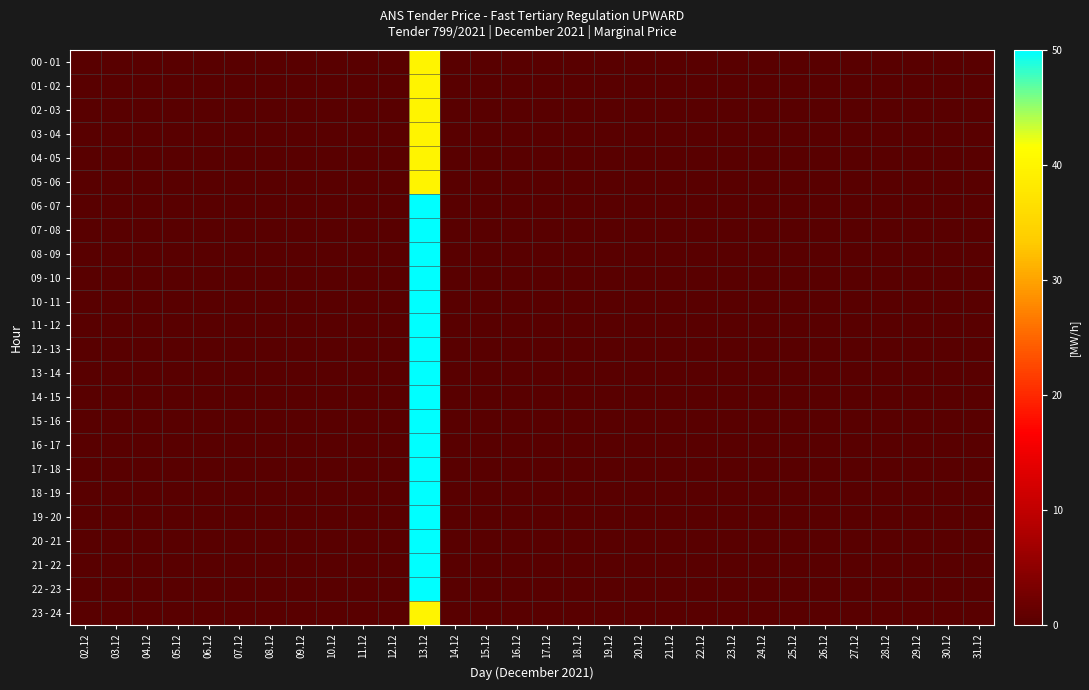

Reading left to right, extract all data points from this chart.

00 - 01: 02.12=0	03.12=0	04.12=0	05.12=0	06.12=0	07.12=0	08.12=0	09.12=0	10.12=0	11.12=0	12.12=0	13.12=40	14.12=0	15.12=0	16.12=0	17.12=0	18.12=0	19.12=0	20.12=0	21.12=0	22.12=0	23.12=0	24.12=0	25.12=0	26.12=0	27.12=0	28.12=0	29.12=0	30.12=0	31.12=0
01 - 02: 02.12=0	03.12=0	04.12=0	05.12=0	06.12=0	07.12=0	08.12=0	09.12=0	10.12=0	11.12=0	12.12=0	13.12=40	14.12=0	15.12=0	16.12=0	17.12=0	18.12=0	19.12=0	20.12=0	21.12=0	22.12=0	23.12=0	24.12=0	25.12=0	26.12=0	27.12=0	28.12=0	29.12=0	30.12=0	31.12=0
02 - 03: 02.12=0	03.12=0	04.12=0	05.12=0	06.12=0	07.12=0	08.12=0	09.12=0	10.12=0	11.12=0	12.12=0	13.12=40	14.12=0	15.12=0	16.12=0	17.12=0	18.12=0	19.12=0	20.12=0	21.12=0	22.12=0	23.12=0	24.12=0	25.12=0	26.12=0	27.12=0	28.12=0	29.12=0	30.12=0	31.12=0
03 - 04: 02.12=0	03.12=0	04.12=0	05.12=0	06.12=0	07.12=0	08.12=0	09.12=0	10.12=0	11.12=0	12.12=0	13.12=40	14.12=0	15.12=0	16.12=0	17.12=0	18.12=0	19.12=0	20.12=0	21.12=0	22.12=0	23.12=0	24.12=0	25.12=0	26.12=0	27.12=0	28.12=0	29.12=0	30.12=0	31.12=0
04 - 05: 02.12=0	03.12=0	04.12=0	05.12=0	06.12=0	07.12=0	08.12=0	09.12=0	10.12=0	11.12=0	12.12=0	13.12=40	14.12=0	15.12=0	16.12=0	17.12=0	18.12=0	19.12=0	20.12=0	21.12=0	22.12=0	23.12=0	24.12=0	25.12=0	26.12=0	27.12=0	28.12=0	29.12=0	30.12=0	31.12=0
05 - 06: 02.12=0	03.12=0	04.12=0	05.12=0	06.12=0	07.12=0	08.12=0	09.12=0	10.12=0	11.12=0	12.12=0	13.12=40	14.12=0	15.12=0	16.12=0	17.12=0	18.12=0	19.12=0	20.12=0	21.12=0	22.12=0	23.12=0	24.12=0	25.12=0	26.12=0	27.12=0	28.12=0	29.12=0	30.12=0	31.12=0
06 - 07: 02.12=0	03.12=0	04.12=0	05.12=0	06.12=0	07.12=0	08.12=0	09.12=0	10.12=0	11.12=0	12.12=0	13.12=50	14.12=0	15.12=0	16.12=0	17.12=0	18.12=0	19.12=0	20.12=0	21.12=0	22.12=0	23.12=0	24.12=0	25.12=0	26.12=0	27.12=0	28.12=0	29.12=0	30.12=0	31.12=0
07 - 08: 02.12=0	03.12=0	04.12=0	05.12=0	06.12=0	07.12=0	08.12=0	09.12=0	10.12=0	11.12=0	12.12=0	13.12=50	14.12=0	15.12=0	16.12=0	17.12=0	18.12=0	19.12=0	20.12=0	21.12=0	22.12=0	23.12=0	24.12=0	25.12=0	26.12=0	27.12=0	28.12=0	29.12=0	30.12=0	31.12=0
08 - 09: 02.12=0	03.12=0	04.12=0	05.12=0	06.12=0	07.12=0	08.12=0	09.12=0	10.12=0	11.12=0	12.12=0	13.12=50	14.12=0	15.12=0	16.12=0	17.12=0	18.12=0	19.12=0	20.12=0	21.12=0	22.12=0	23.12=0	24.12=0	25.12=0	26.12=0	27.12=0	28.12=0	29.12=0	30.12=0	31.12=0
09 - 10: 02.12=0	03.12=0	04.12=0	05.12=0	06.12=0	07.12=0	08.12=0	09.12=0	10.12=0	11.12=0	12.12=0	13.12=50	14.12=0	15.12=0	16.12=0	17.12=0	18.12=0	19.12=0	20.12=0	21.12=0	22.12=0	23.12=0	24.12=0	25.12=0	26.12=0	27.12=0	28.12=0	29.12=0	30.12=0	31.12=0
10 - 11: 02.12=0	03.12=0	04.12=0	05.12=0	06.12=0	07.12=0	08.12=0	09.12=0	10.12=0	11.12=0	12.12=0	13.12=50	14.12=0	15.12=0	16.12=0	17.12=0	18.12=0	19.12=0	20.12=0	21.12=0	22.12=0	23.12=0	24.12=0	25.12=0	26.12=0	27.12=0	28.12=0	29.12=0	30.12=0	31.12=0
11 - 12: 02.12=0	03.12=0	04.12=0	05.12=0	06.12=0	07.12=0	08.12=0	09.12=0	10.12=0	11.12=0	12.12=0	13.12=50	14.12=0	15.12=0	16.12=0	17.12=0	18.12=0	19.12=0	20.12=0	21.12=0	22.12=0	23.12=0	24.12=0	25.12=0	26.12=0	27.12=0	28.12=0	29.12=0	30.12=0	31.12=0
12 - 13: 02.12=0	03.12=0	04.12=0	05.12=0	06.12=0	07.12=0	08.12=0	09.12=0	10.12=0	11.12=0	12.12=0	13.12=50	14.12=0	15.12=0	16.12=0	17.12=0	18.12=0	19.12=0	20.12=0	21.12=0	22.12=0	23.12=0	24.12=0	25.12=0	26.12=0	27.12=0	28.12=0	29.12=0	30.12=0	31.12=0
13 - 14: 02.12=0	03.12=0	04.12=0	05.12=0	06.12=0	07.12=0	08.12=0	09.12=0	10.12=0	11.12=0	12.12=0	13.12=50	14.12=0	15.12=0	16.12=0	17.12=0	18.12=0	19.12=0	20.12=0	21.12=0	22.12=0	23.12=0	24.12=0	25.12=0	26.12=0	27.12=0	28.12=0	29.12=0	30.12=0	31.12=0
14 - 15: 02.12=0	03.12=0	04.12=0	05.12=0	06.12=0	07.12=0	08.12=0	09.12=0	10.12=0	11.12=0	12.12=0	13.12=50	14.12=0	15.12=0	16.12=0	17.12=0	18.12=0	19.12=0	20.12=0	21.12=0	22.12=0	23.12=0	24.12=0	25.12=0	26.12=0	27.12=0	28.12=0	29.12=0	30.12=0	31.12=0
15 - 16: 02.12=0	03.12=0	04.12=0	05.12=0	06.12=0	07.12=0	08.12=0	09.12=0	10.12=0	11.12=0	12.12=0	13.12=50	14.12=0	15.12=0	16.12=0	17.12=0	18.12=0	19.12=0	20.12=0	21.12=0	22.12=0	23.12=0	24.12=0	25.12=0	26.12=0	27.12=0	28.12=0	29.12=0	30.12=0	31.12=0
16 - 17: 02.12=0	03.12=0	04.12=0	05.12=0	06.12=0	07.12=0	08.12=0	09.12=0	10.12=0	11.12=0	12.12=0	13.12=50	14.12=0	15.12=0	16.12=0	17.12=0	18.12=0	19.12=0	20.12=0	21.12=0	22.12=0	23.12=0	24.12=0	25.12=0	26.12=0	27.12=0	28.12=0	29.12=0	30.12=0	31.12=0
17 - 18: 02.12=0	03.12=0	04.12=0	05.12=0	06.12=0	07.12=0	08.12=0	09.12=0	10.12=0	11.12=0	12.12=0	13.12=50	14.12=0	15.12=0	16.12=0	17.12=0	18.12=0	19.12=0	20.12=0	21.12=0	22.12=0	23.12=0	24.12=0	25.12=0	26.12=0	27.12=0	28.12=0	29.12=0	30.12=0	31.12=0
18 - 19: 02.12=0	03.12=0	04.12=0	05.12=0	06.12=0	07.12=0	08.12=0	09.12=0	10.12=0	11.12=0	12.12=0	13.12=50	14.12=0	15.12=0	16.12=0	17.12=0	18.12=0	19.12=0	20.12=0	21.12=0	22.12=0	23.12=0	24.12=0	25.12=0	26.12=0	27.12=0	28.12=0	29.12=0	30.12=0	31.12=0
19 - 20: 02.12=0	03.12=0	04.12=0	05.12=0	06.12=0	07.12=0	08.12=0	09.12=0	10.12=0	11.12=0	12.12=0	13.12=50	14.12=0	15.12=0	16.12=0	17.12=0	18.12=0	19.12=0	20.12=0	21.12=0	22.12=0	23.12=0	24.12=0	25.12=0	26.12=0	27.12=0	28.12=0	29.12=0	30.12=0	31.12=0
20 - 21: 02.12=0	03.12=0	04.12=0	05.12=0	06.12=0	07.12=0	08.12=0	09.12=0	10.12=0	11.12=0	12.12=0	13.12=50	14.12=0	15.12=0	16.12=0	17.12=0	18.12=0	19.12=0	20.12=0	21.12=0	22.12=0	23.12=0	24.12=0	25.12=0	26.12=0	27.12=0	28.12=0	29.12=0	30.12=0	31.12=0
21 - 22: 02.12=0	03.12=0	04.12=0	05.12=0	06.12=0	07.12=0	08.12=0	09.12=0	10.12=0	11.12=0	12.12=0	13.12=50	14.12=0	15.12=0	16.12=0	17.12=0	18.12=0	19.12=0	20.12=0	21.12=0	22.12=0	23.12=0	24.12=0	25.12=0	26.12=0	27.12=0	28.12=0	29.12=0	30.12=0	31.12=0
22 - 23: 02.12=0	03.12=0	04.12=0	05.12=0	06.12=0	07.12=0	08.12=0	09.12=0	10.12=0	11.12=0	12.12=0	13.12=50	14.12=0	15.12=0	16.12=0	17.12=0	18.12=0	19.12=0	20.12=0	21.12=0	22.12=0	23.12=0	24.12=0	25.12=0	26.12=0	27.12=0	28.12=0	29.12=0	30.12=0	31.12=0
23 - 24: 02.12=0	03.12=0	04.12=0	05.12=0	06.12=0	07.12=0	08.12=0	09.12=0	10.12=0	11.12=0	12.12=0	13.12=40	14.12=0	15.12=0	16.12=0	17.12=0	18.12=0	19.12=0	20.12=0	21.12=0	22.12=0	23.12=0	24.12=0	25.12=0	26.12=0	27.12=0	28.12=0	29.12=0	30.12=0	31.12=0